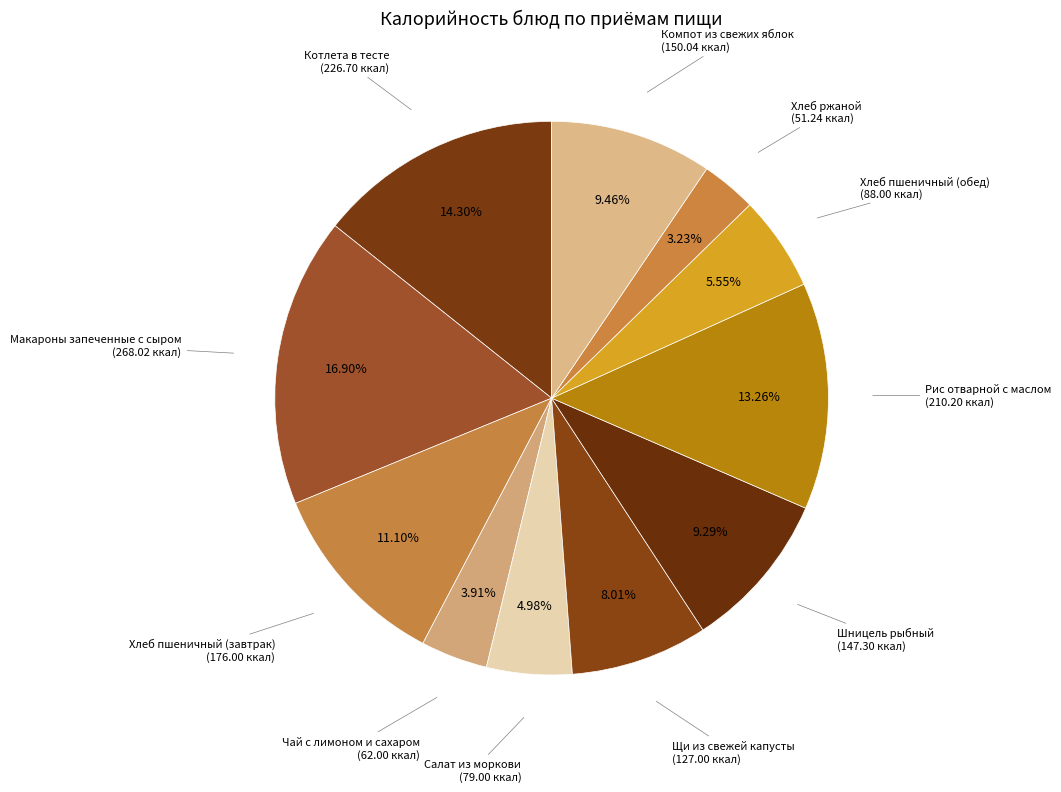

To the nearest percent, what is the difference between the Рис отварной с маслом and Хлеб пшеничный (обед) slice percentages?

8%